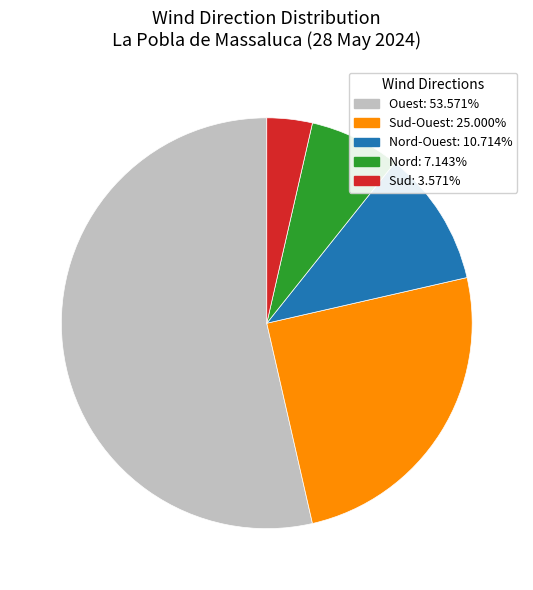

Does any single category account for the majority?

Yes